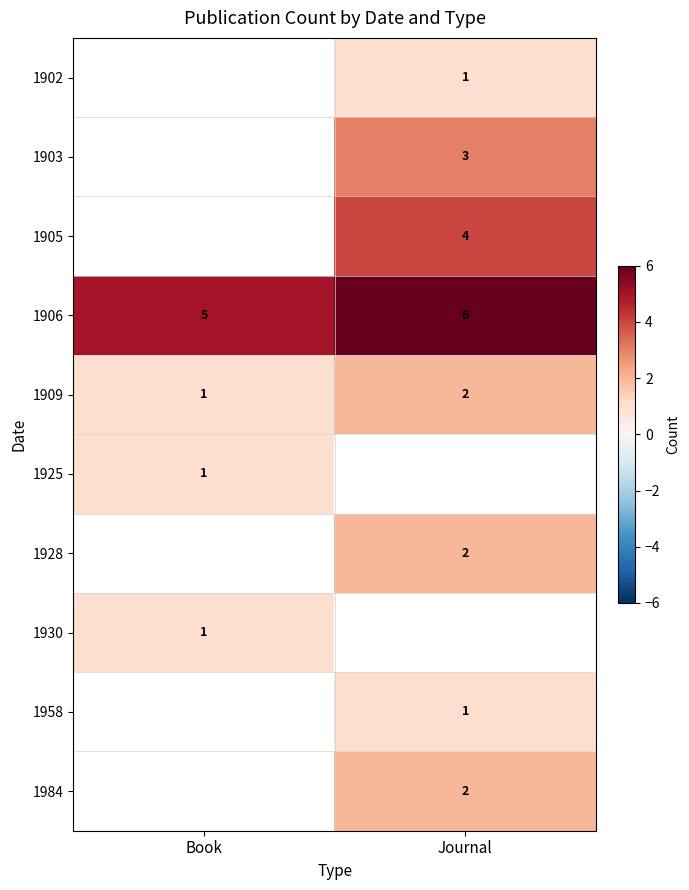

The 1909 series shows 1 at Book. True or false?

True